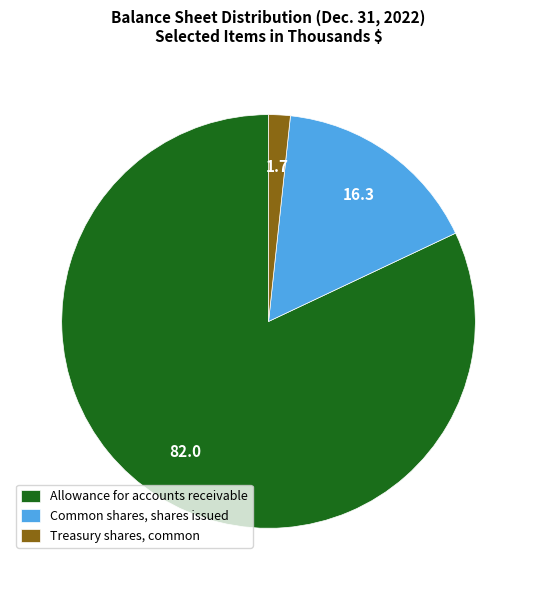

Which category has the smallest portion of the pie?

Treasury shares, common